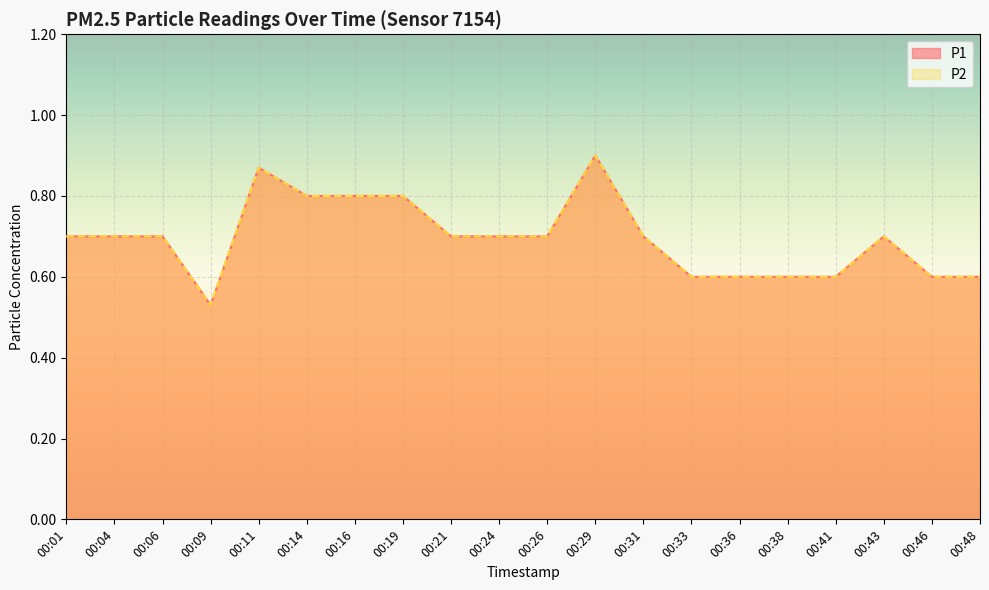

Which series has the widest spread of values?

P1